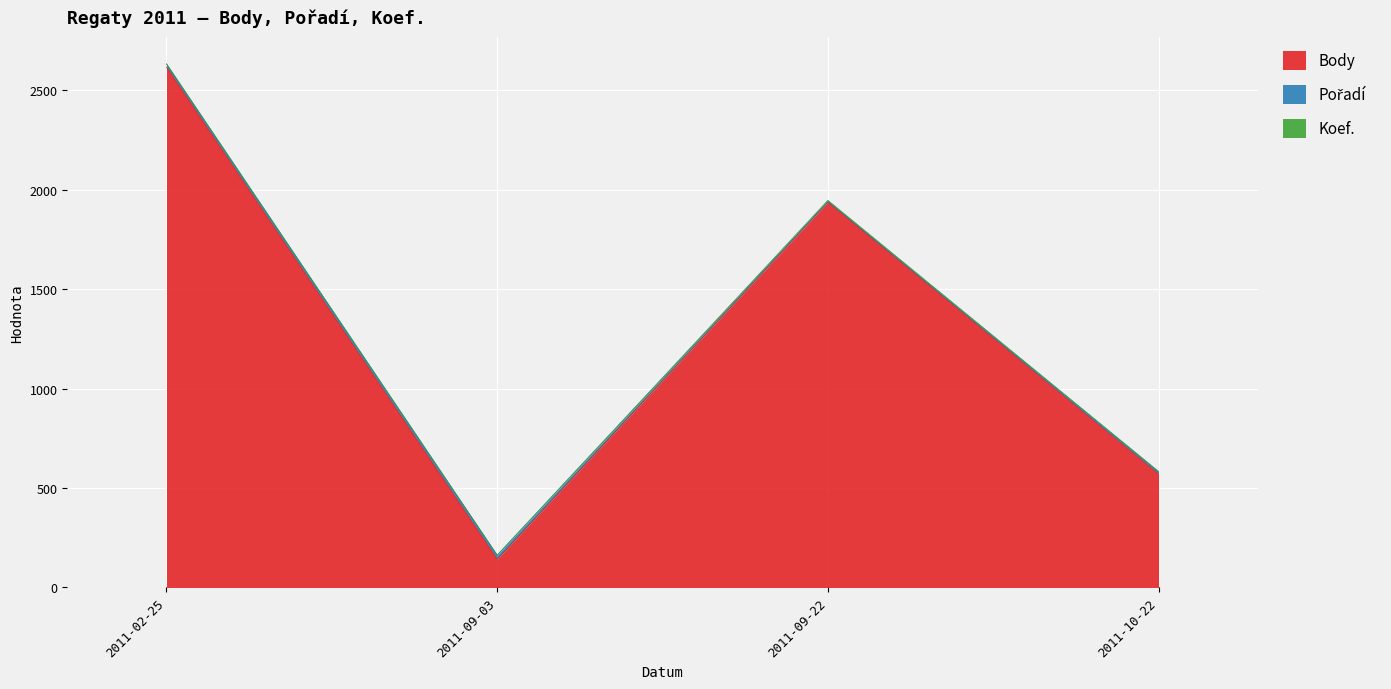

Rank the series by their maximum value, from lowest to highest.

Koef., Pořadí, Body